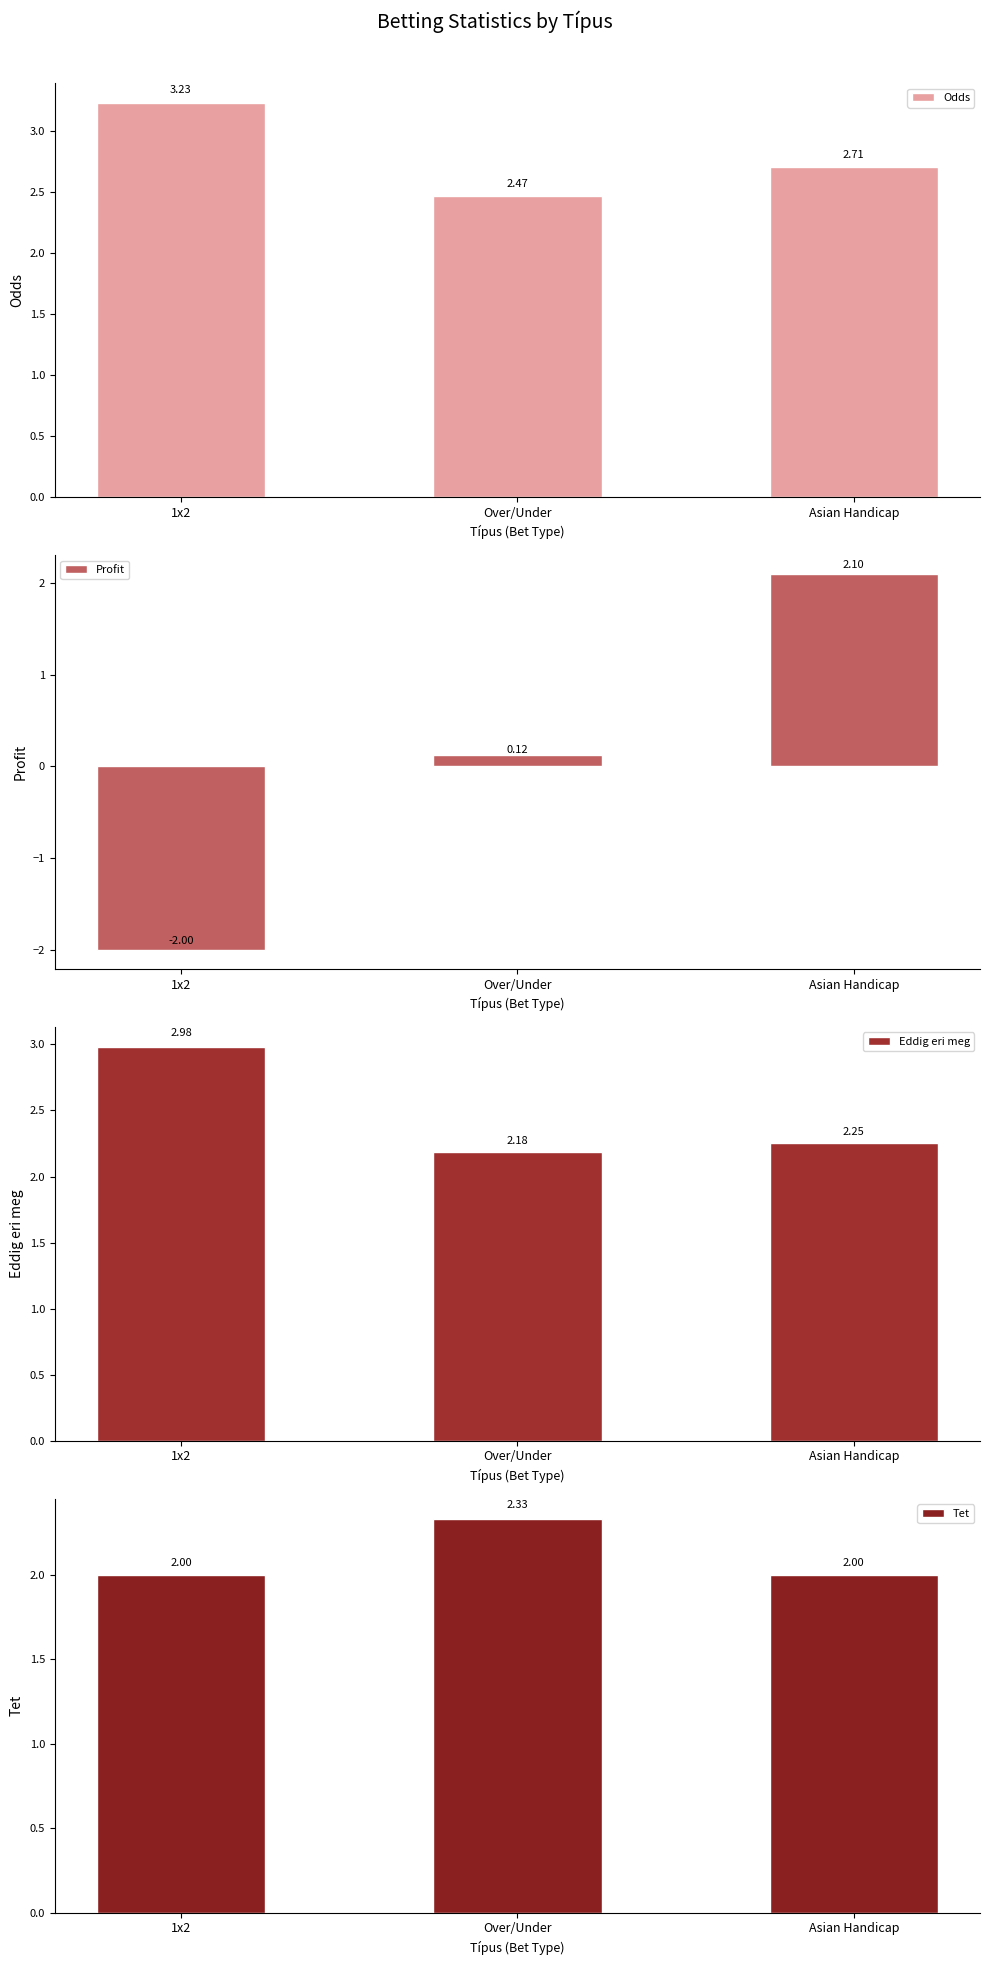

What is the difference between the Profit values at 1x2 and Over/Under?

2.1